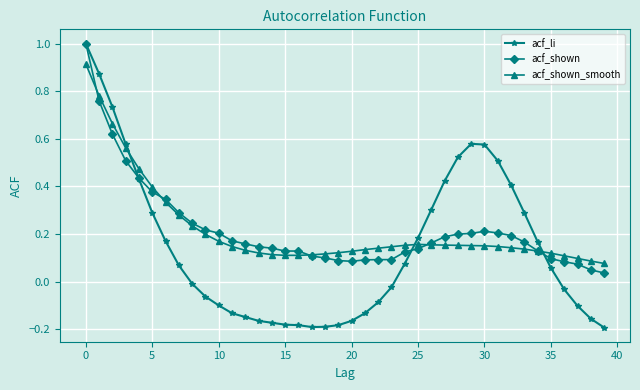

What is the highest value of the acf_shown series?

1.0